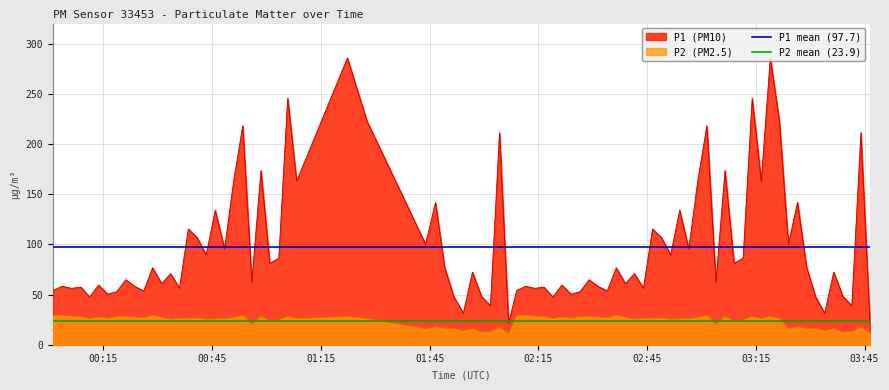

True or false: P2 (PM2.5) and P1 (PM10) cross at least once.

False